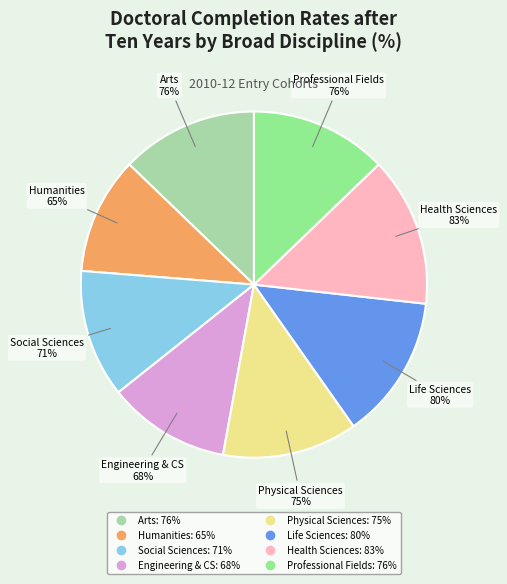

What percentage is NOT represented by Life Sciences?

86.5%